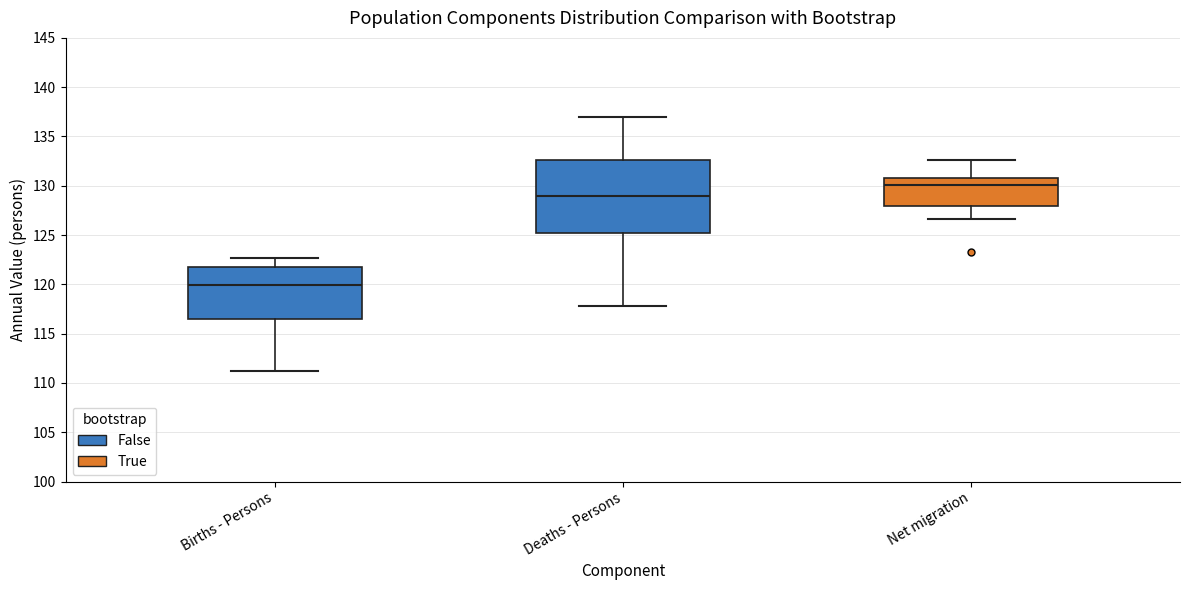

Which box has the highest median line?

Net migration